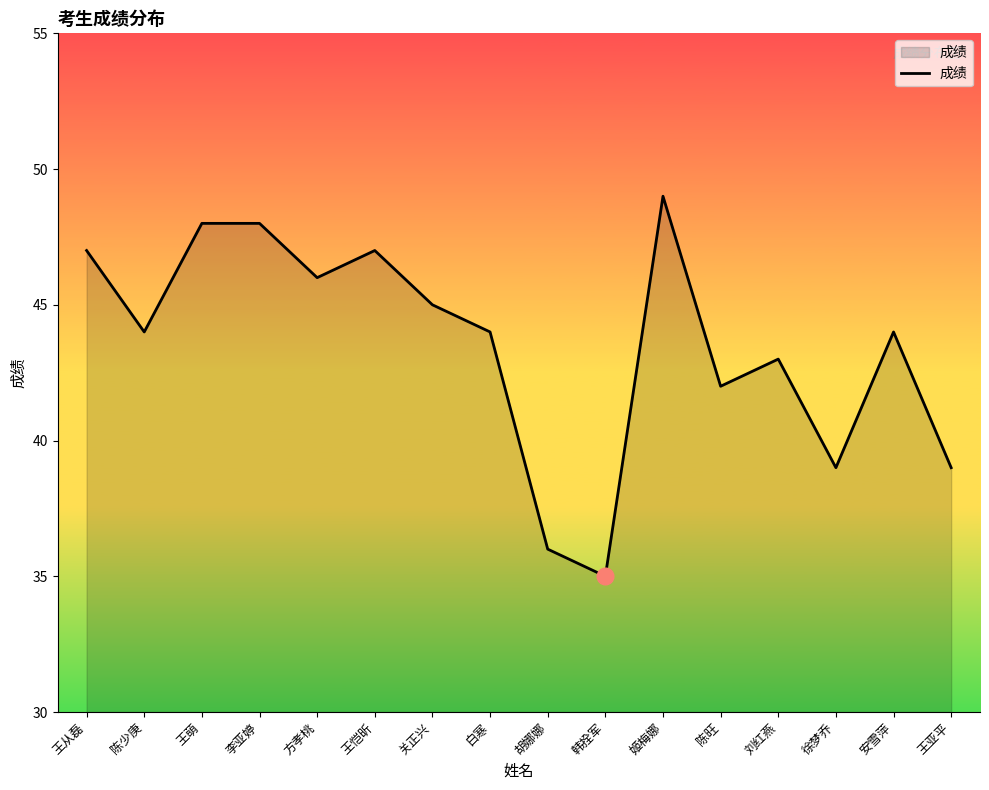

What position from the left is 方孝桃?

5